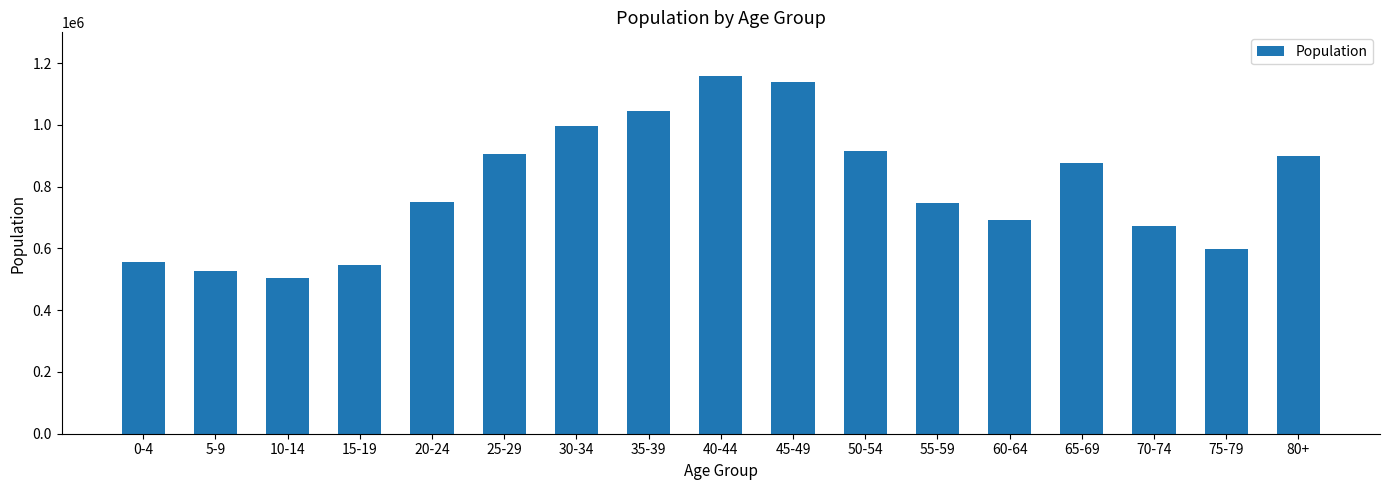

What value does the data have at 60-64, to the nearest 100?

693600